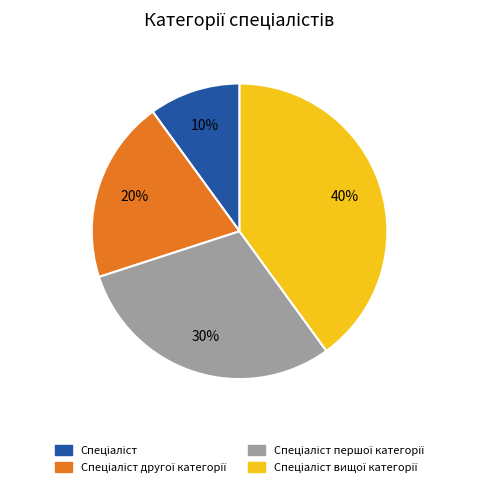

Does any single category account for the majority?

No